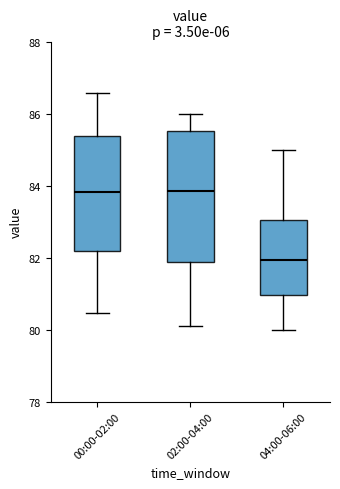

Comparing the boxes themselves (not the whiskers), which one is the tallest?

02:00-04:00